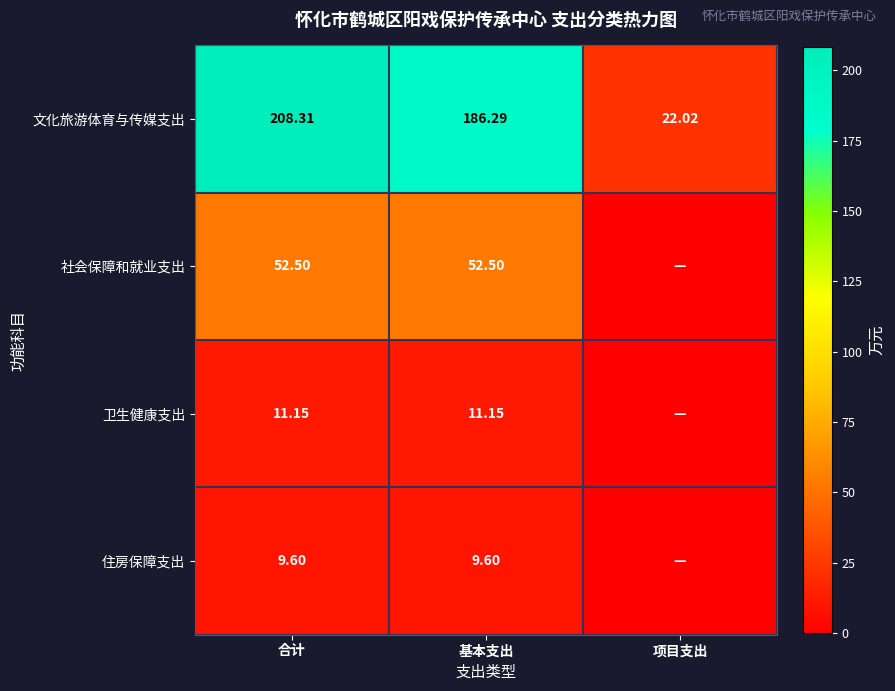

Which category has the lowest value in the 文化旅游体育与传媒支出 series?

项目支出